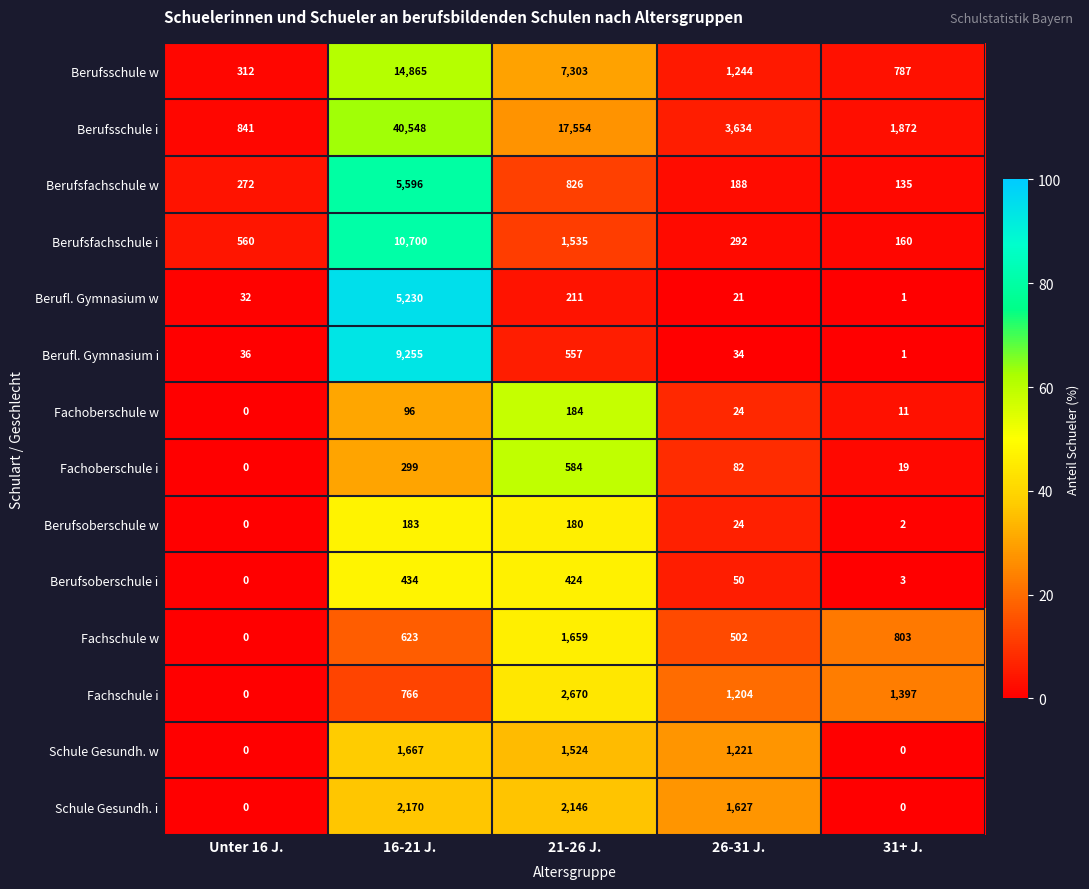

How many distinct data groups are displayed?

14